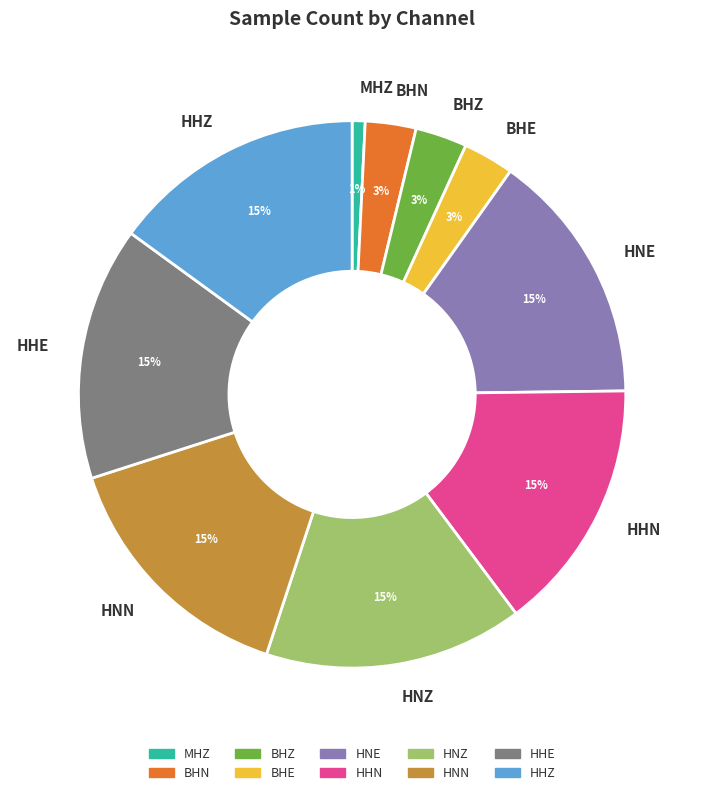

How many slices are in this pie chart?

10